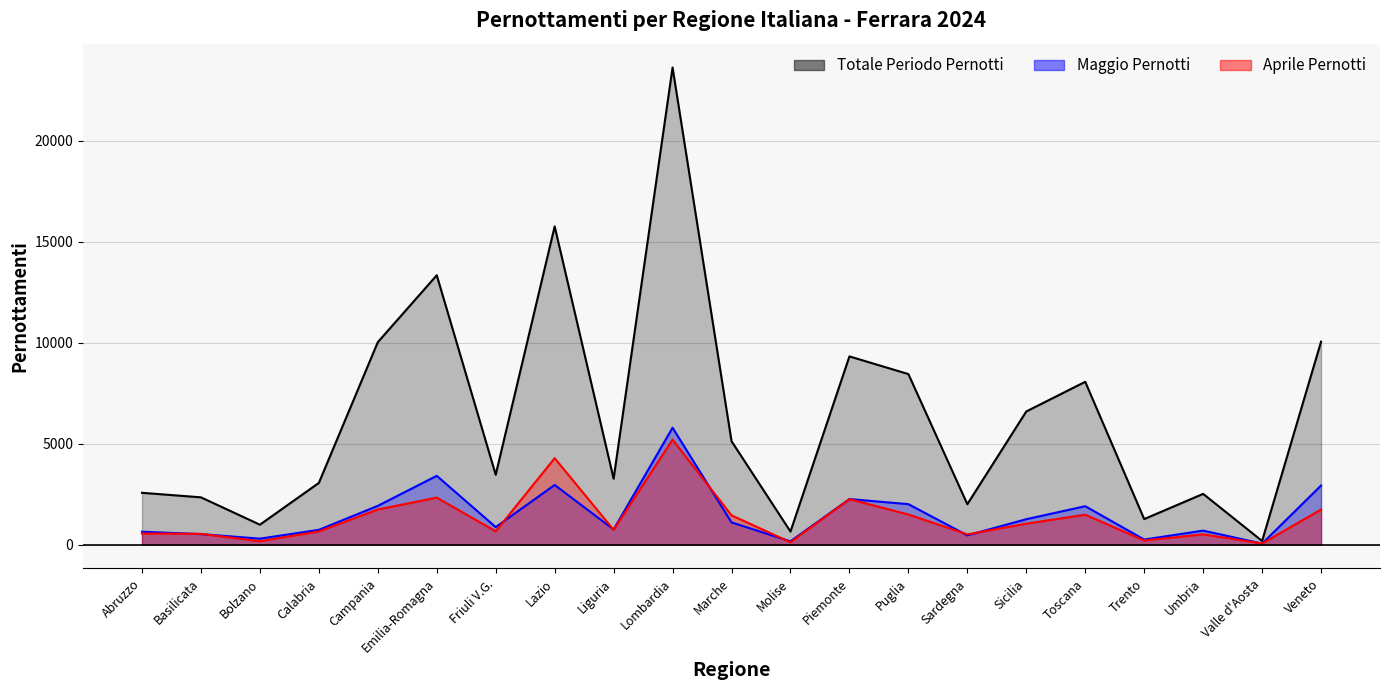

True or false: Maggio Pernotti has a value of 817 at Toscana.

False